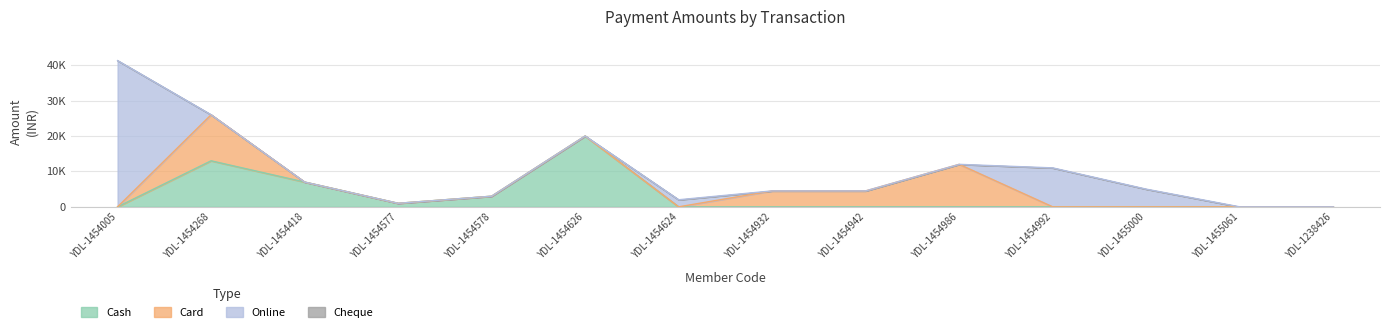

Rank the categories by Card value from lowest to highest.

YDL-1454005, YDL-1454418, YDL-1454577, YDL-1454578, YDL-1454626, YDL-1454624, YDL-1454992, YDL-1455000, YDL-1455061, YDL-1238426, YDL-1454932, YDL-1454942, YDL-1454986, YDL-1454268